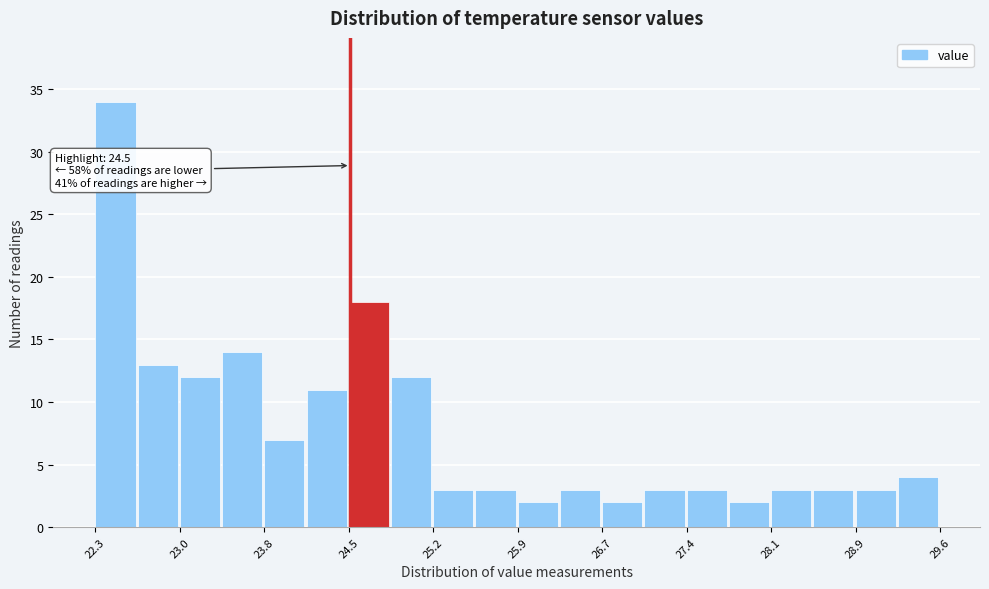

Around what value on the x-axis is the tallest bar? Give the approximate position of its centre, as read against the axis.

22.5